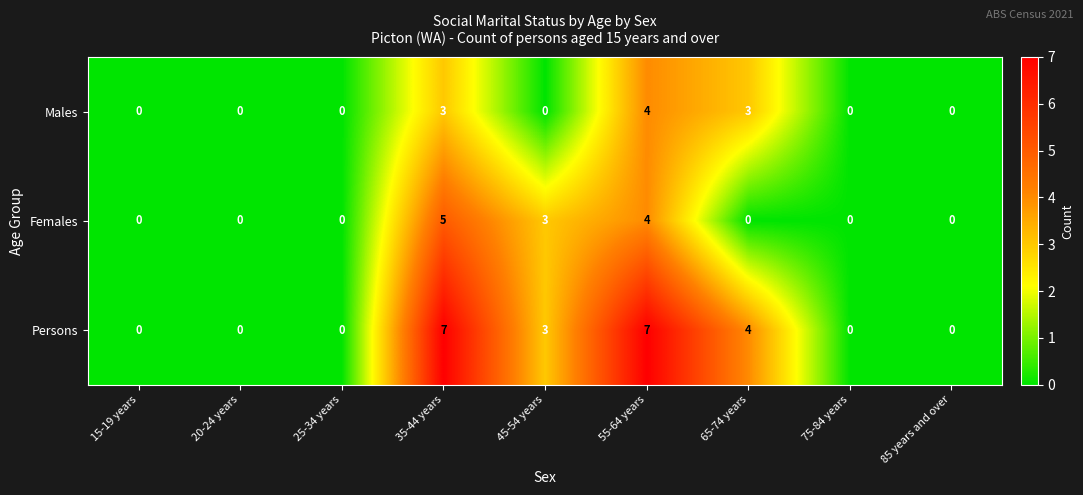

Count the Males values in the range 0 to 3.

8